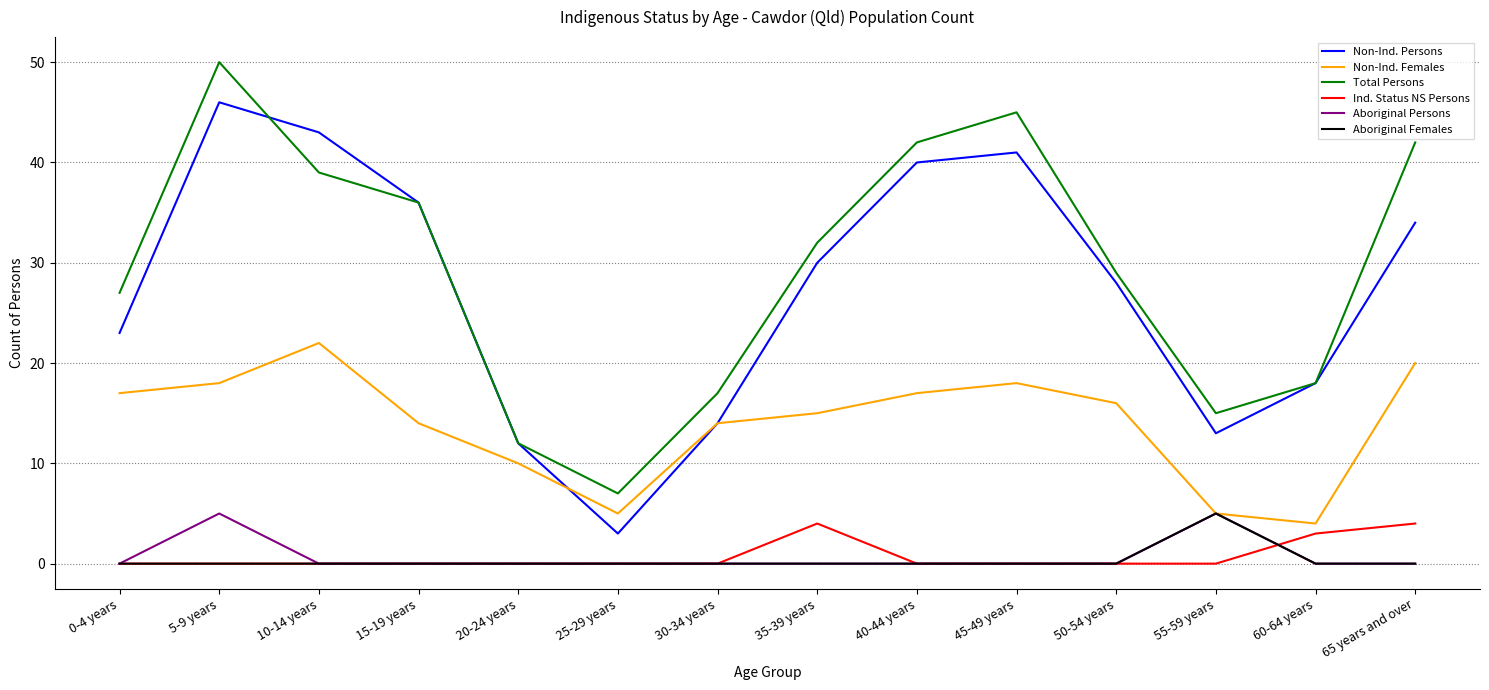

True or false: Aboriginal Persons has more than 0 interior local peaks.

True